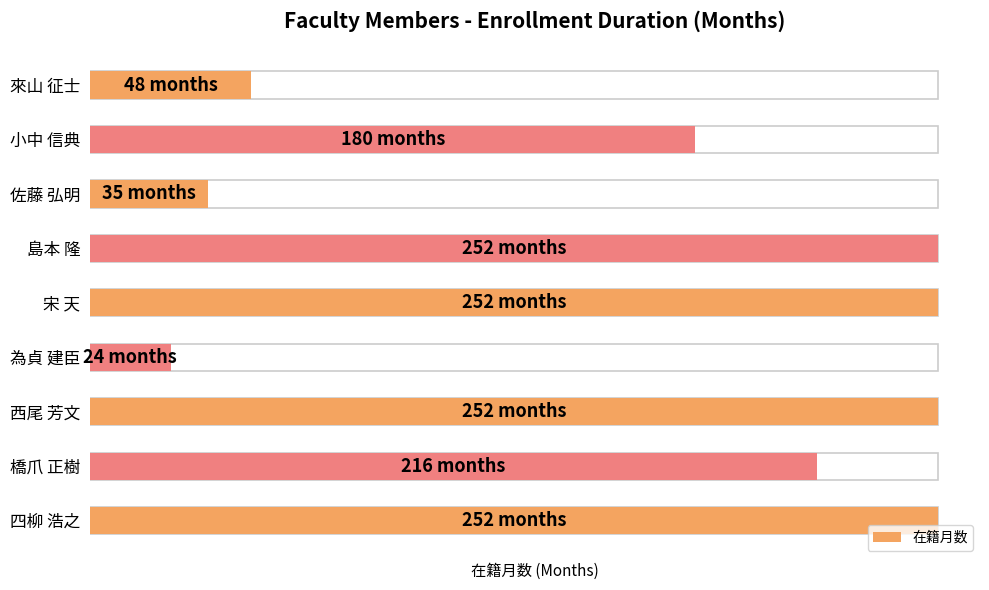

What is the change in value from 來山 征士 to 佐藤 弘明?

-13